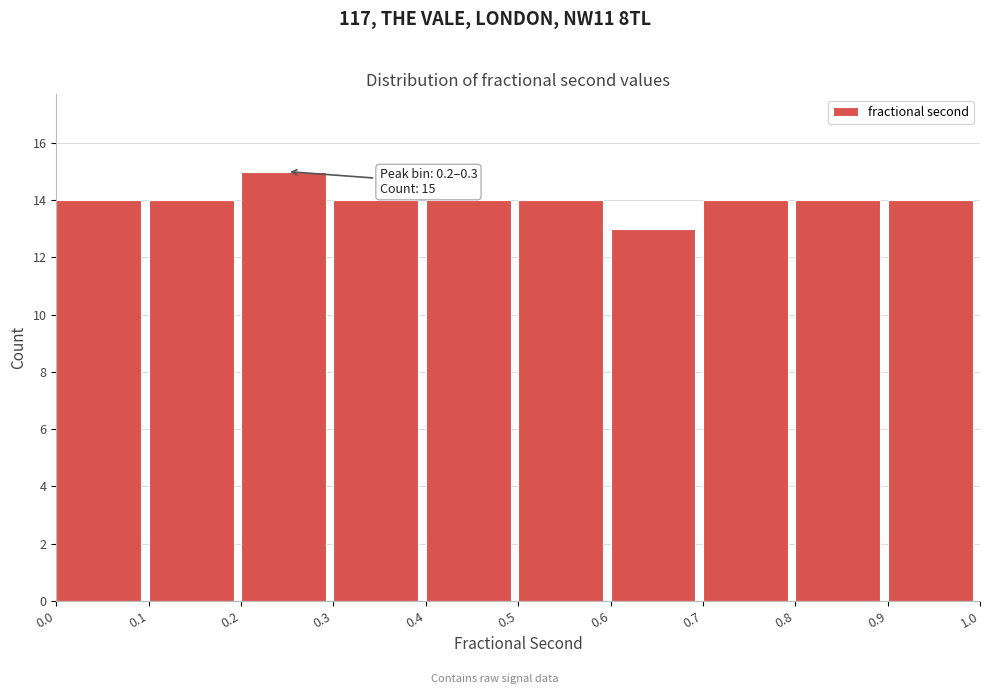

Reading left to right, what are all the values shown in this chart?

0.0=14	0.1=14	0.2=15	0.3=14	0.4=14	0.5=14	0.6=13	0.7=14	0.8=14	0.9=14